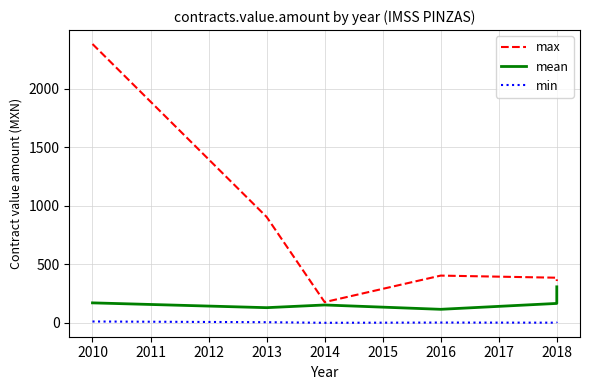

Is it true that min equals 1.0 at 2018?

True